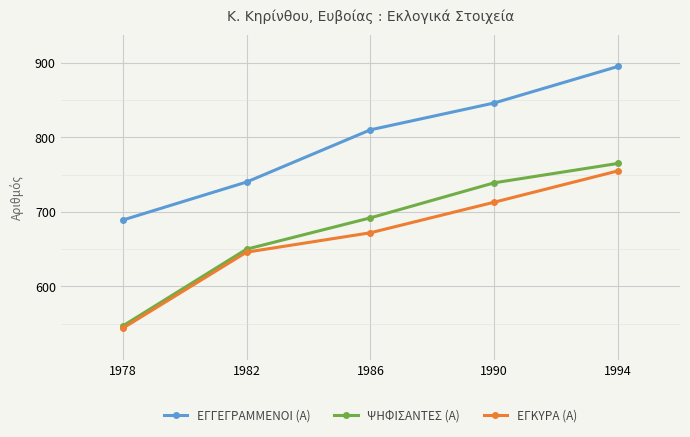

At which category is the sum across all series the highest?

1994